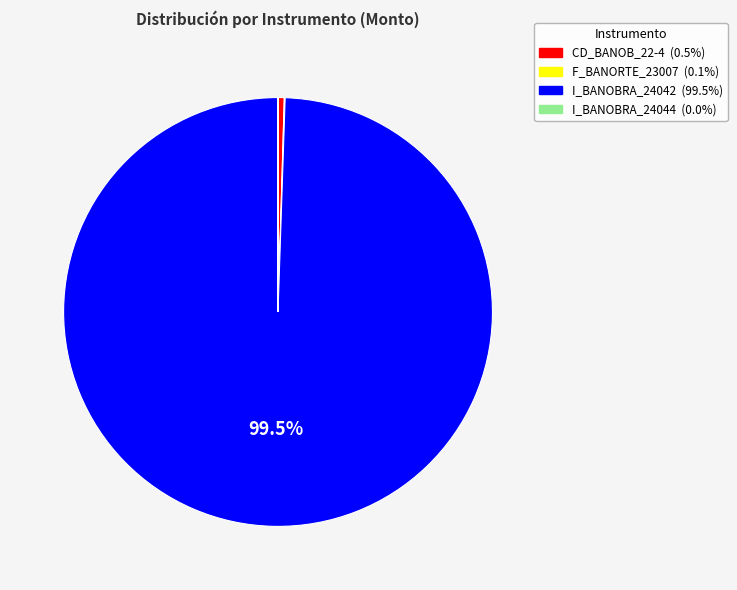

Is I_BANOBRA_24042 the majority of the pie?

Yes